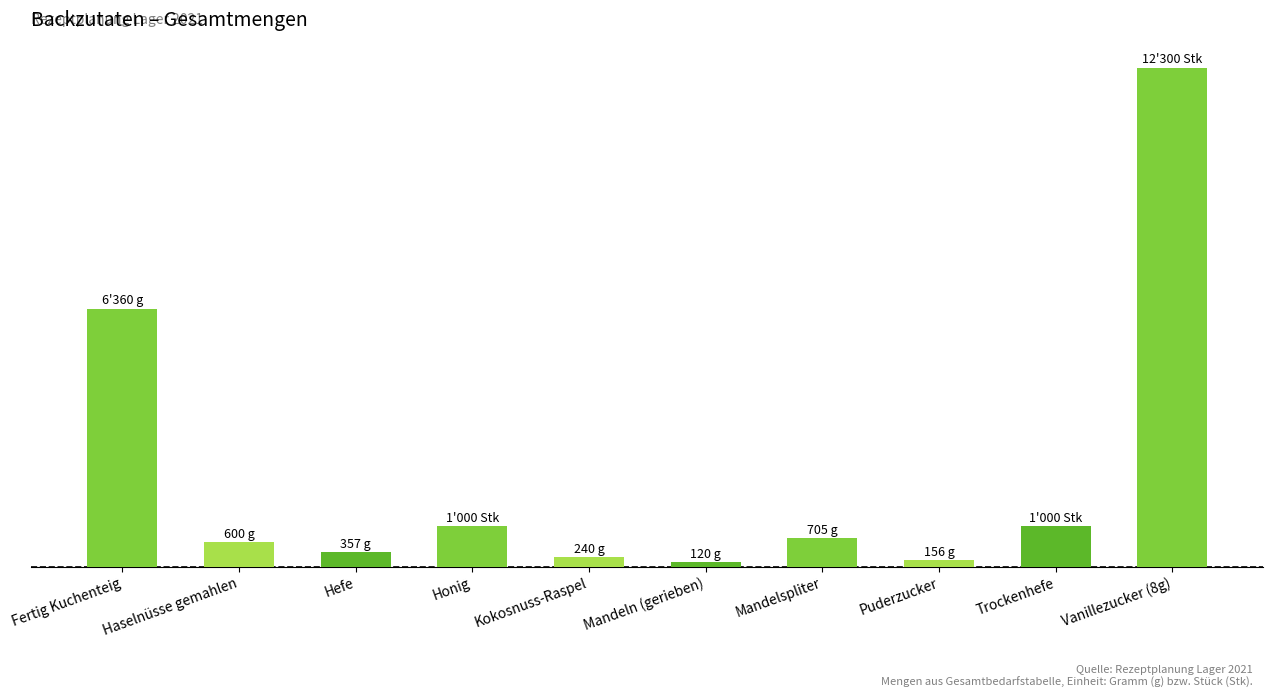

List the labels in order of value, largest first.

Vanillezucker (8g), Fertig Kuchenteig, Honig, Trockenhefe, Mandelspliter, Haselnüsse gemahlen, Hefe, Kokosnuss-Raspel, Puderzucker, Mandeln (gerieben)